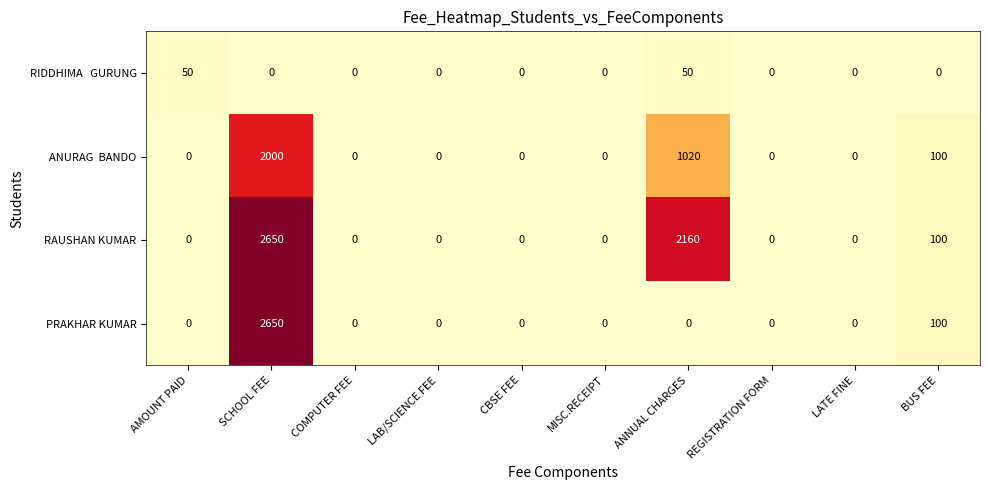

What is the maximum value shown in the chart?

2650